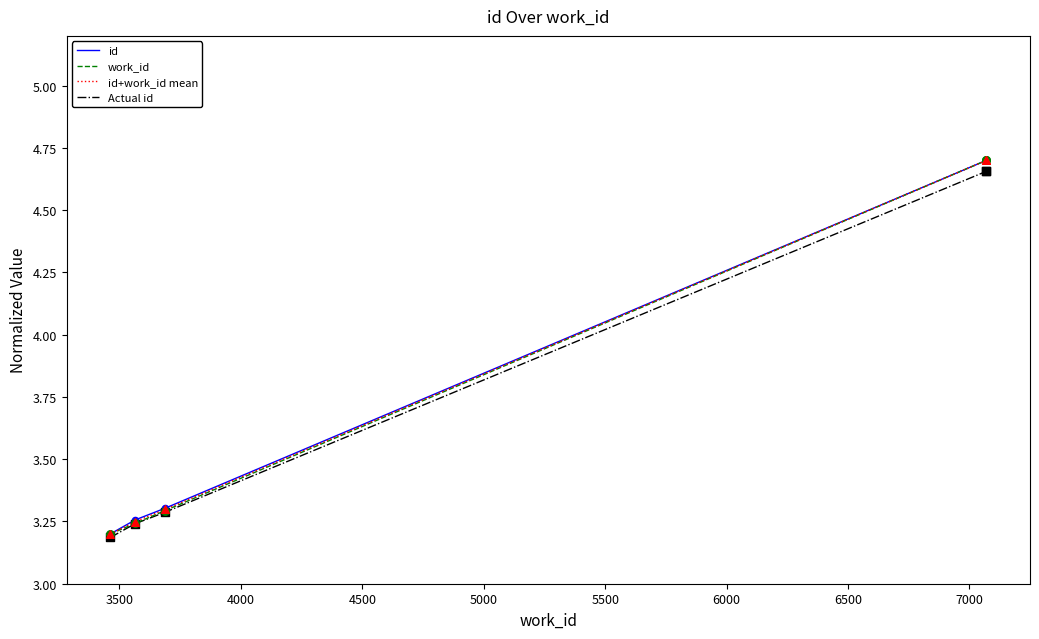

Which series has the widest spread of Y values?

id